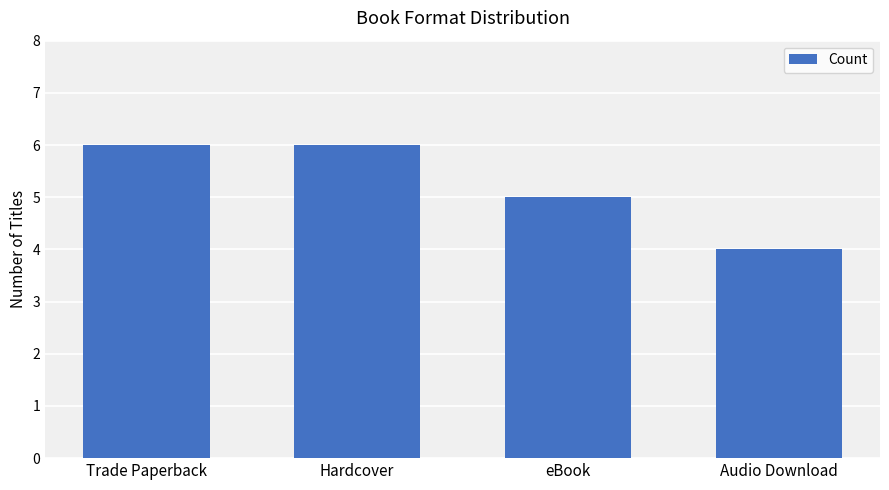

How many data points are less than 6?

2